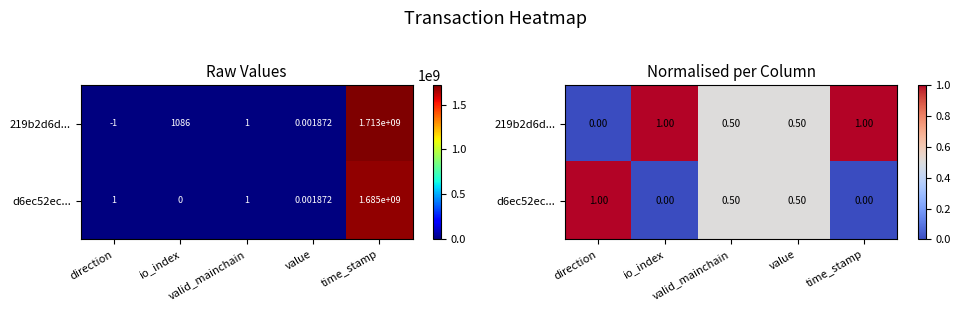

How many data points in d6ec52ec... are above 0?

3